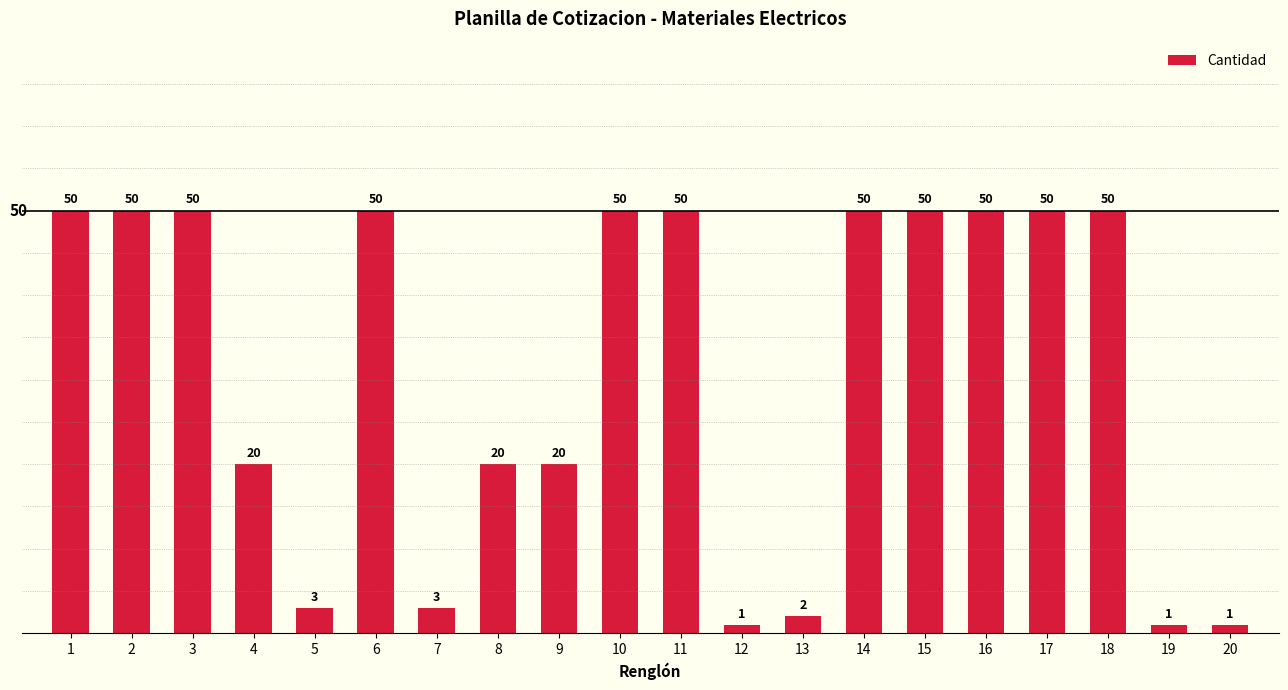

Read the value at 11.

50